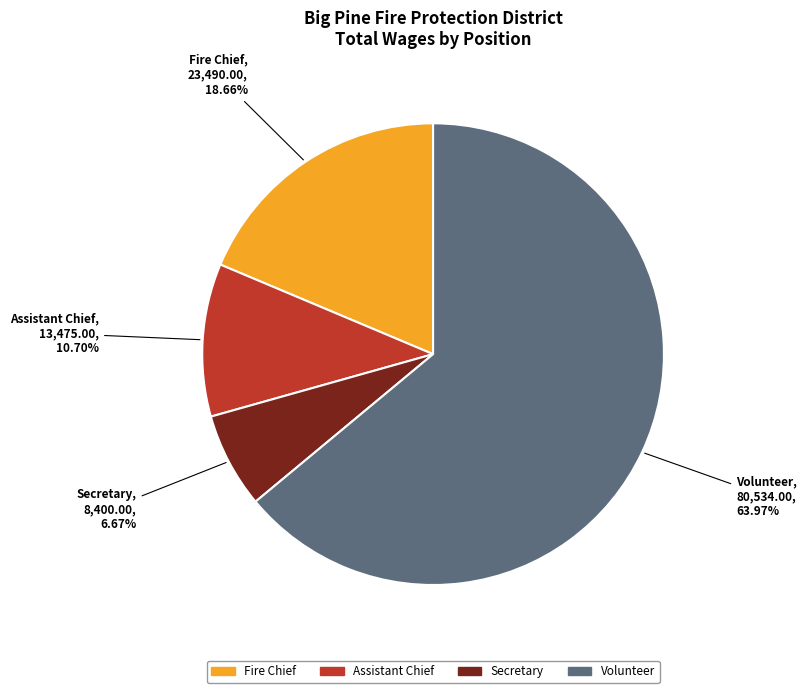

Count the number of slices in the pie.

4